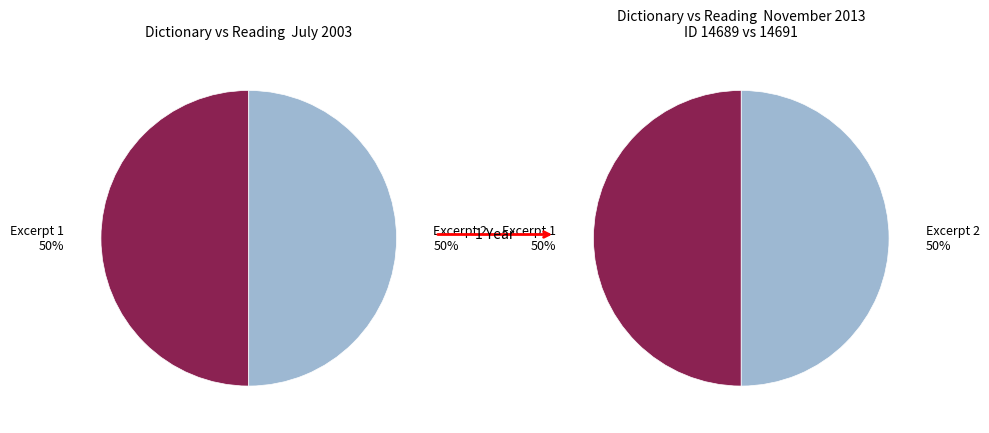

Count the number of slices in the pie.

2